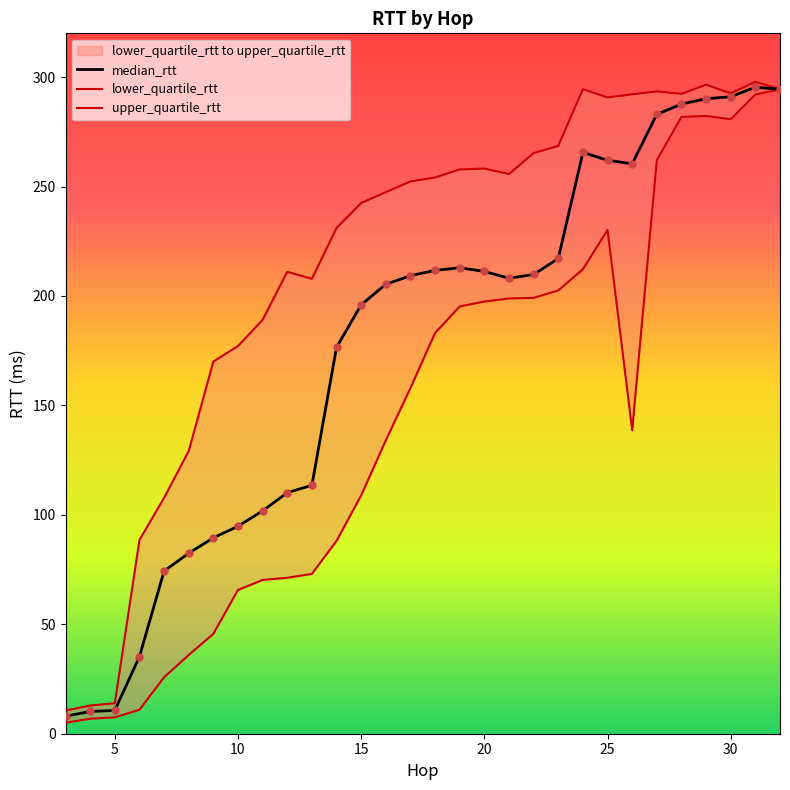

Which series has the widest spread of Y values?

lower_quartile_rtt